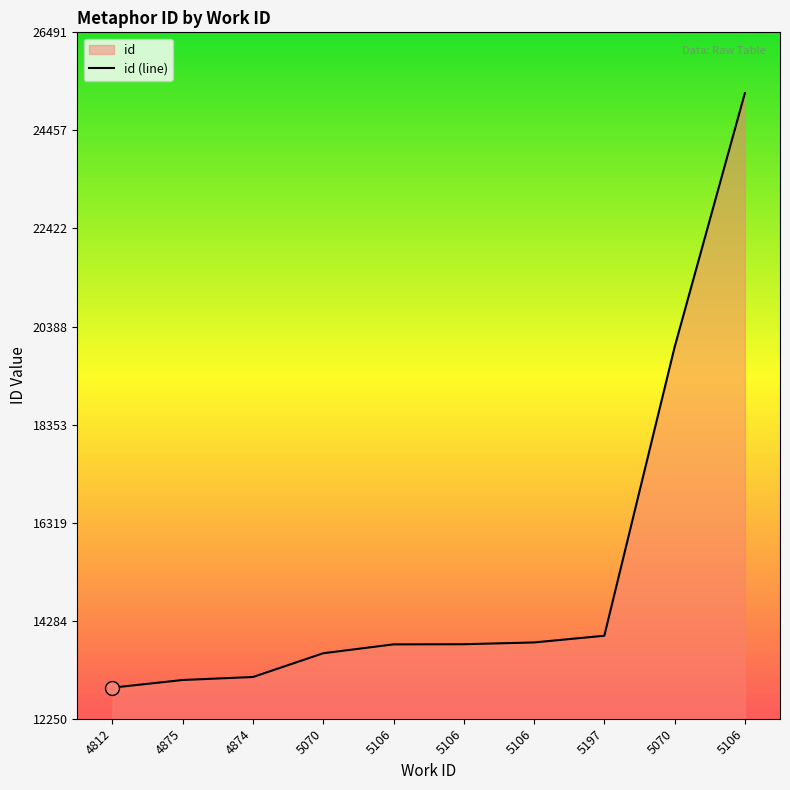

What is the value of the 7th point from the left?

13793